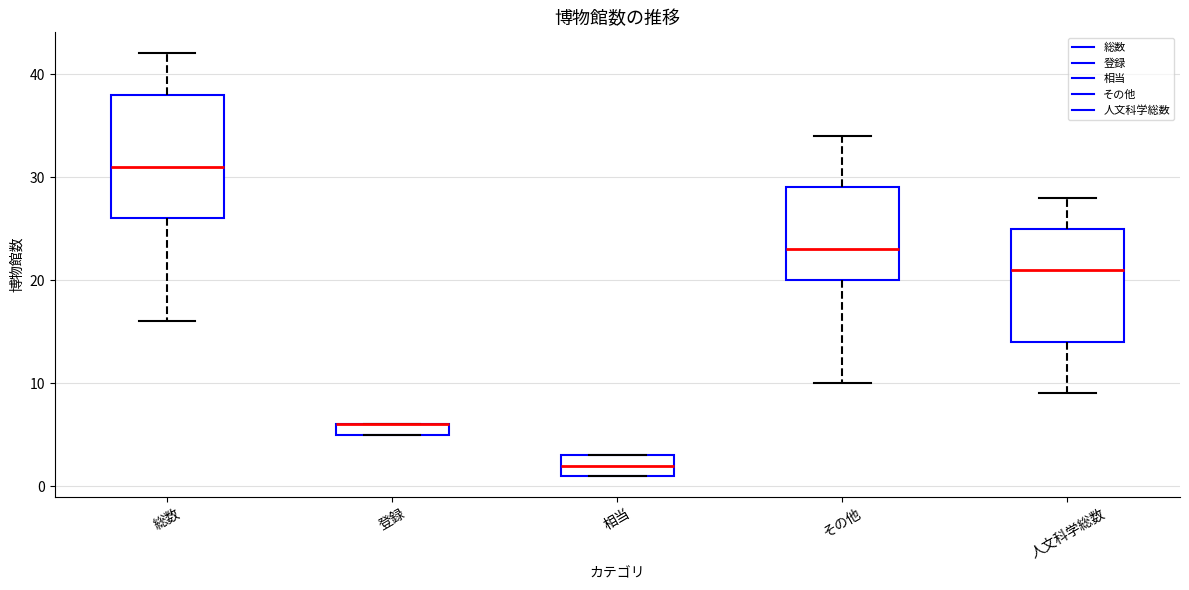

Where does the median line of the box for 人文科学総数 sit on the y-axis? The values are not printed on the chart, so give them approximately, as read against the axis.

21